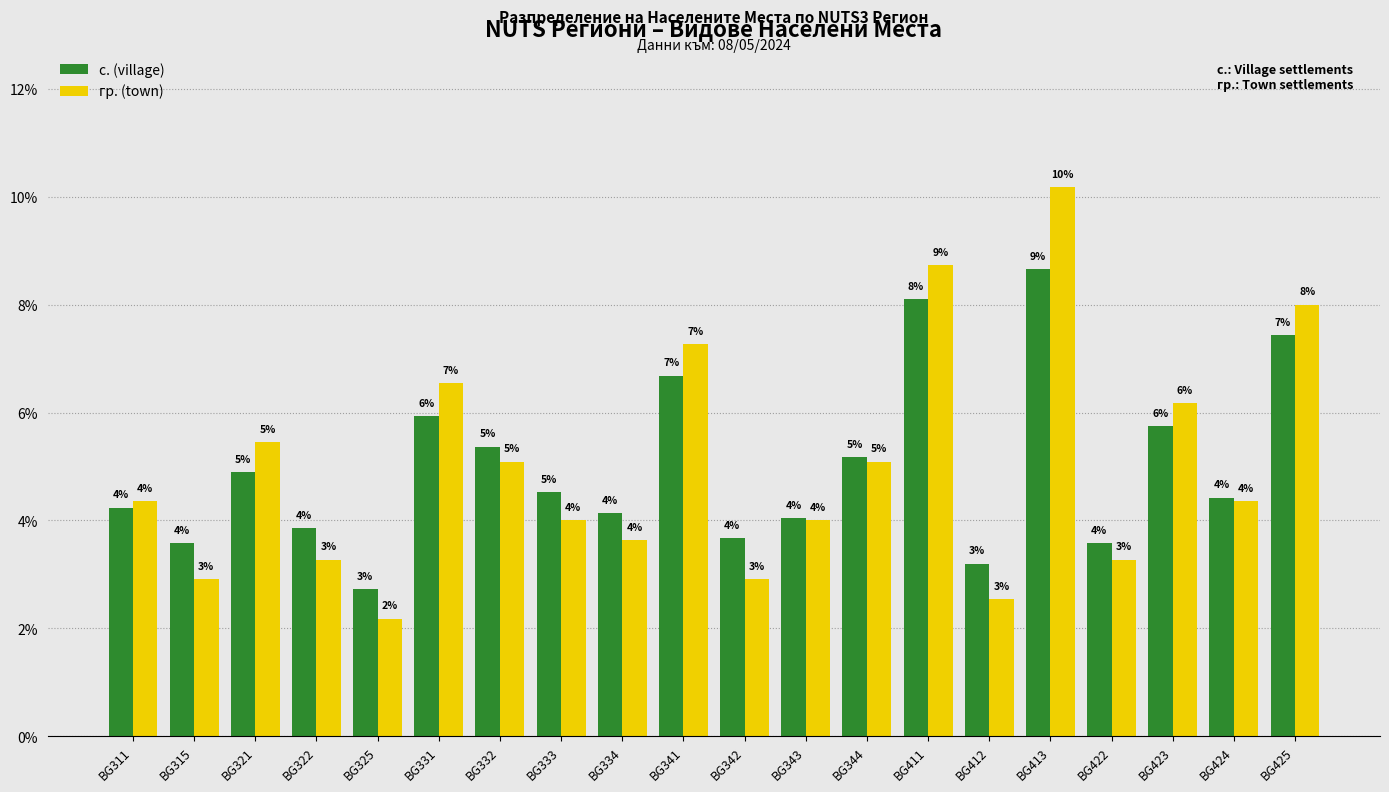

What is the difference between the maximum and minimum values in the с. (village) series?

5.9